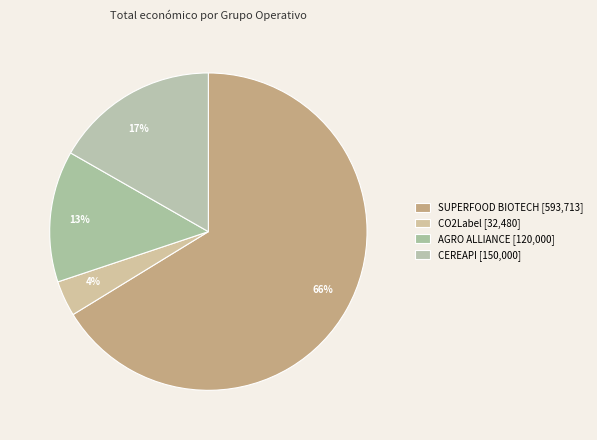

Approximately how many times larger is the value at AGRO ALLIANCE compared to CEREAPI?

0.8